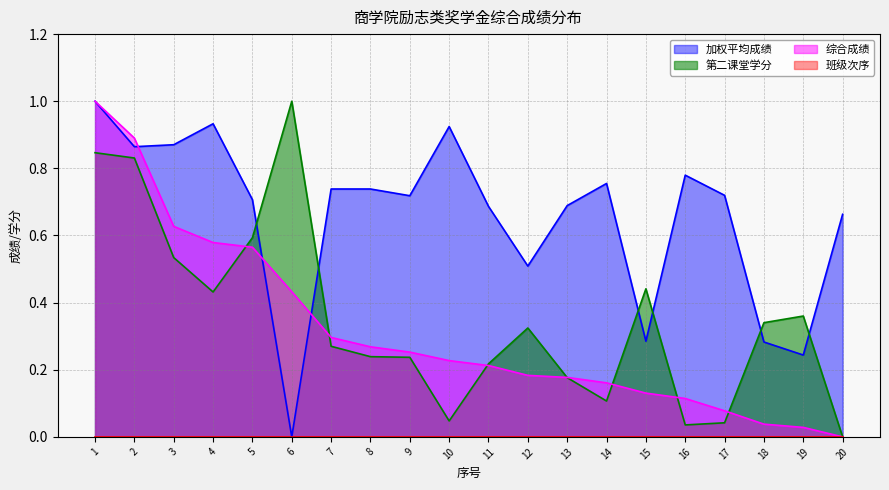

How many times do 加权平均成绩 and 第二课堂学分 cross each other?

6